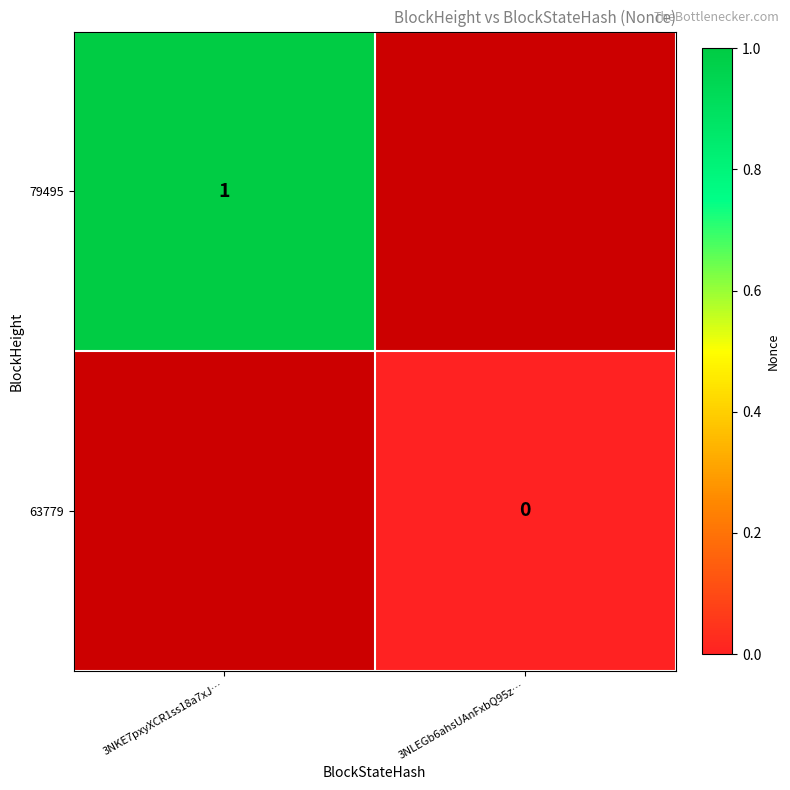

True or false: 79495 has a value of 2 at 3NKE7pxyXCR1ss18a7xJ….

False